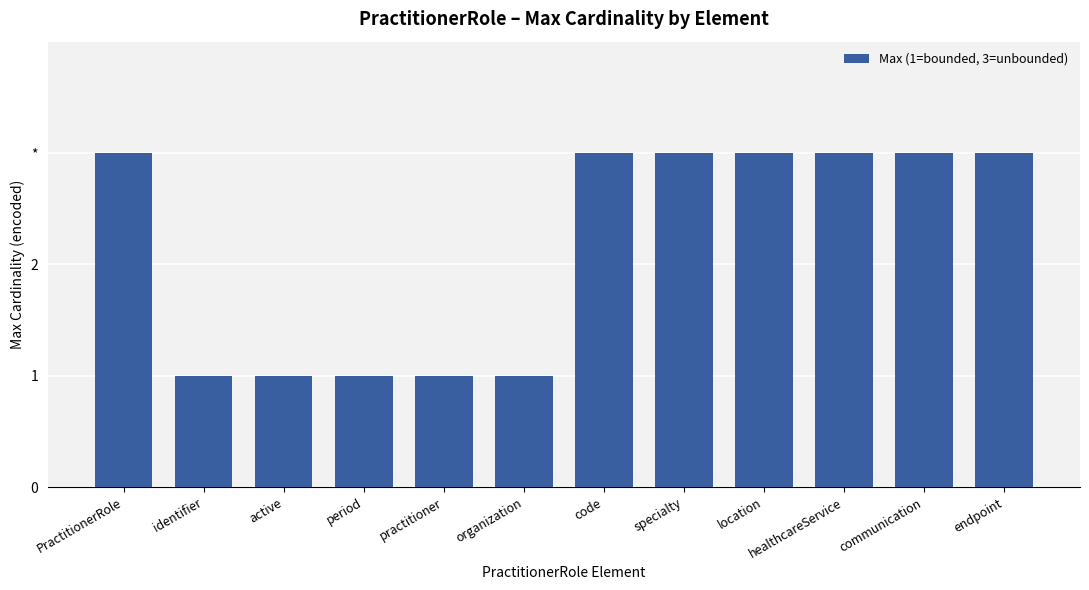

Between identifier and PractitionerRole, which is larger?

PractitionerRole